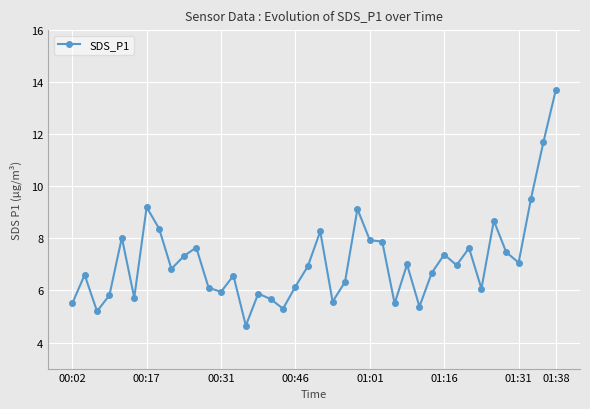

True or false: there are more than 2 points higher than both neighbors.

True